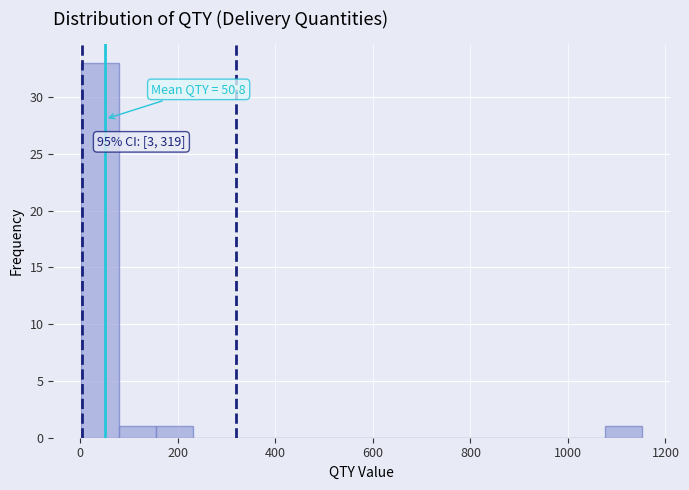

Read against the x-axis, roughly where is the centre of the tallest bar?

40